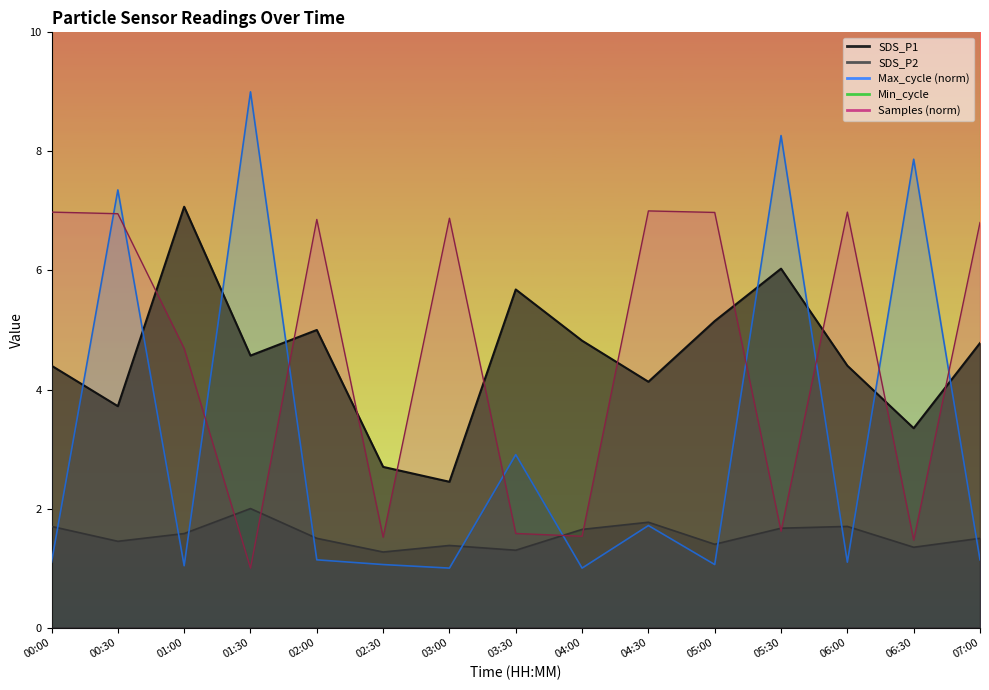

Reading right to left, extract all data points from this chart.

SDS_P1: 4.8	3.4	4.4	6.0	5.2	4.1	4.8	5.7	2.5	2.7	5.0	4.6	7.1	3.7	4.4
SDS_P2: 1.5	1.4	1.7	1.7	1.4	1.8	1.6	1.3	1.4	1.3	1.5	2.0	1.6	1.4	1.7